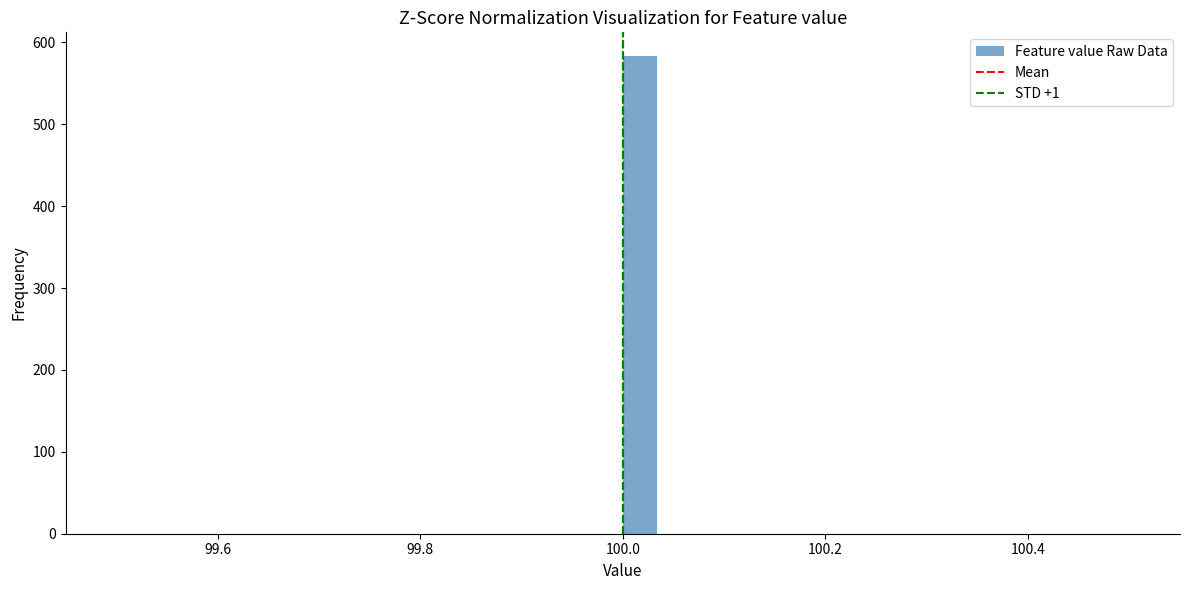

Around what value on the x-axis is the tallest bar? Give the approximate position of its centre, as read against the axis.

100.02